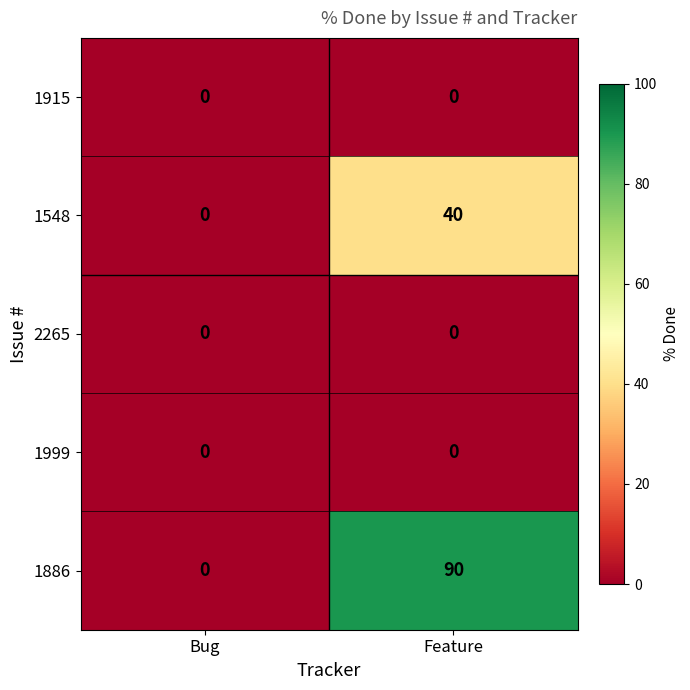

At how many categories does at least one series exceed 13?

1